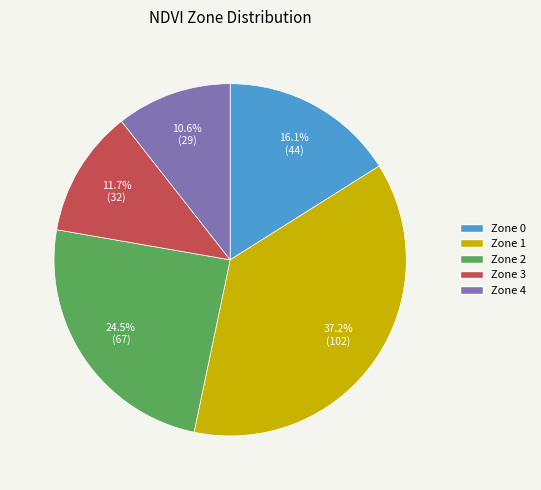

Does Zone 0 represent more than half of the total?

No